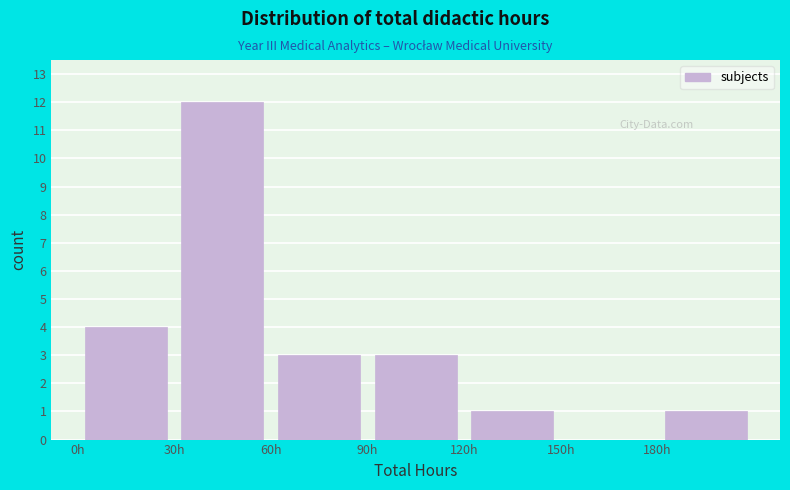

Over which range of the x-axis is the bar tallest?

30 to 60